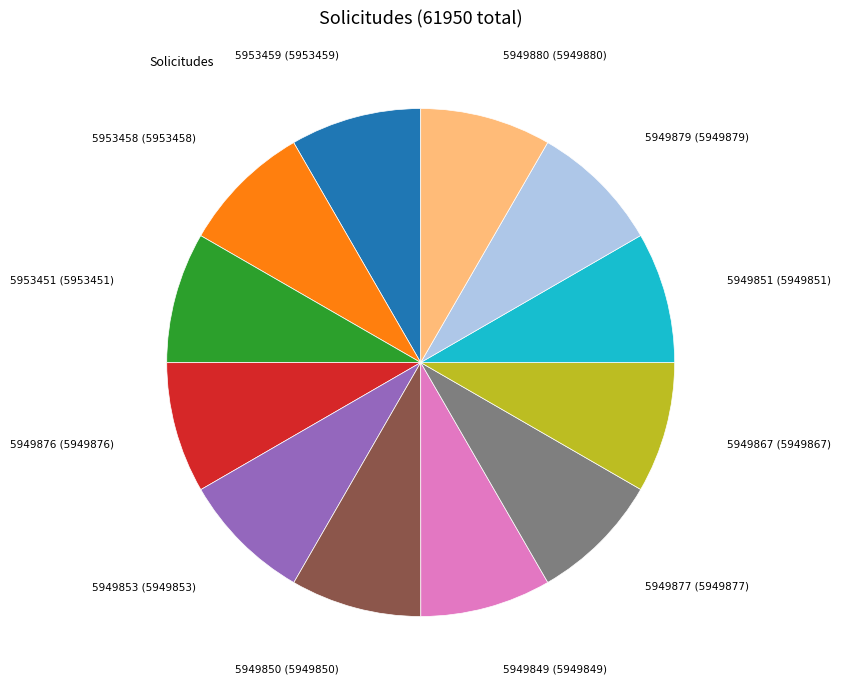

Does any single category account for the majority?

No